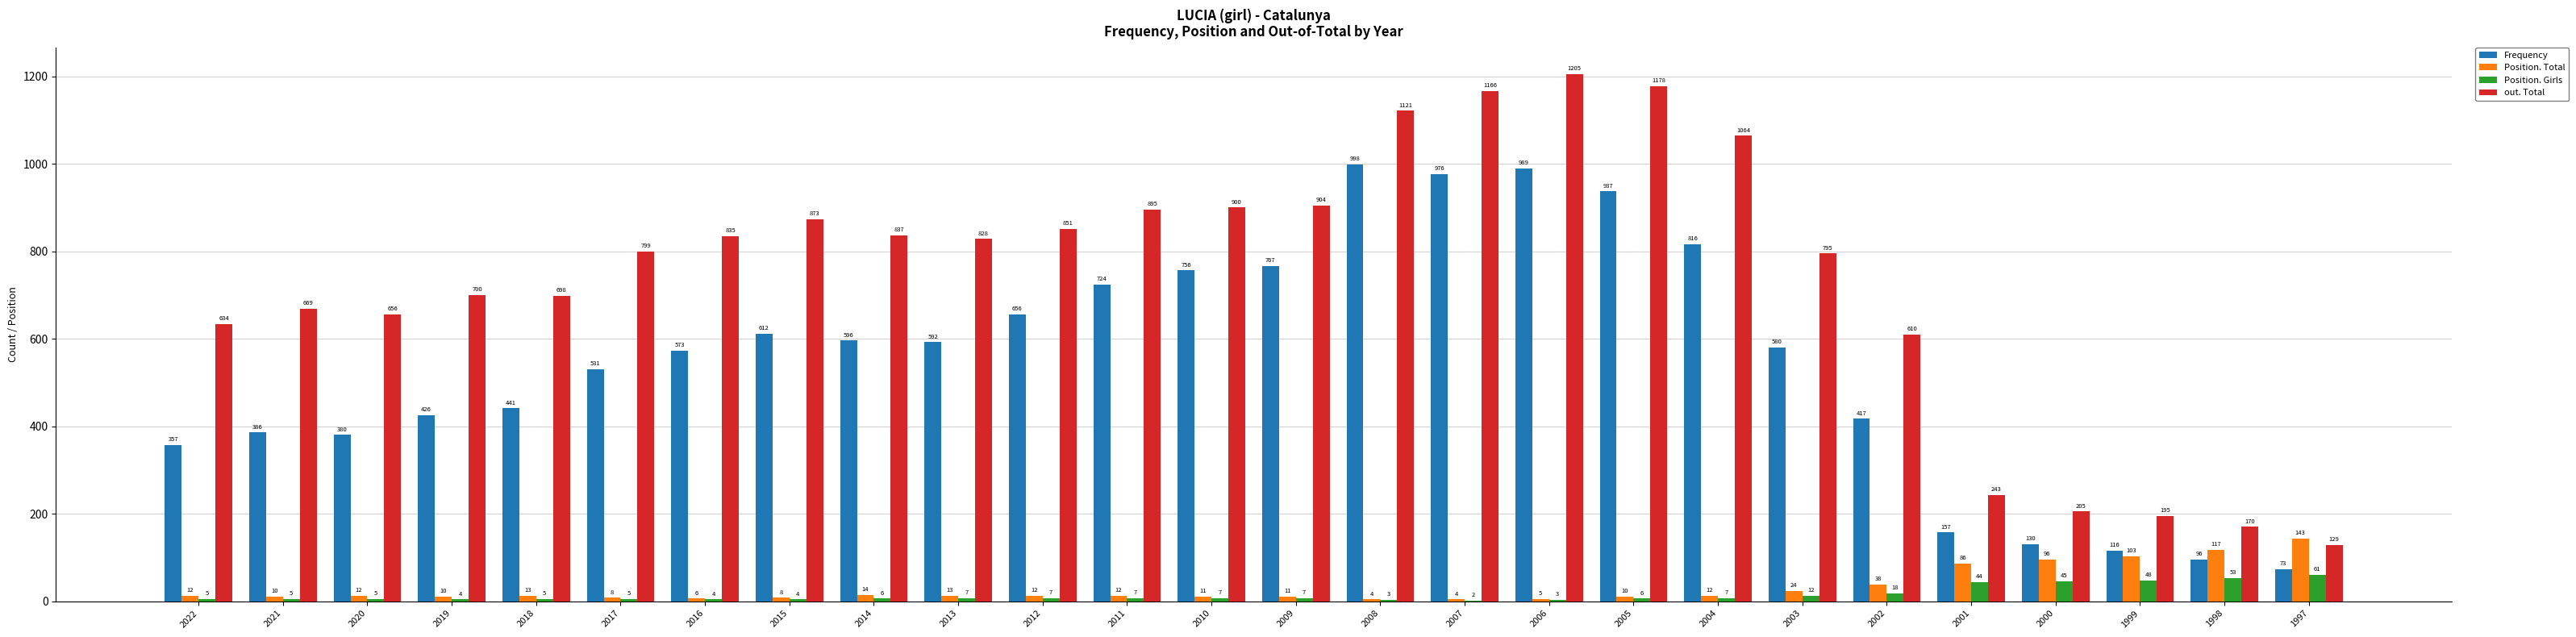

Which series has the widest spread of values?

out. Total